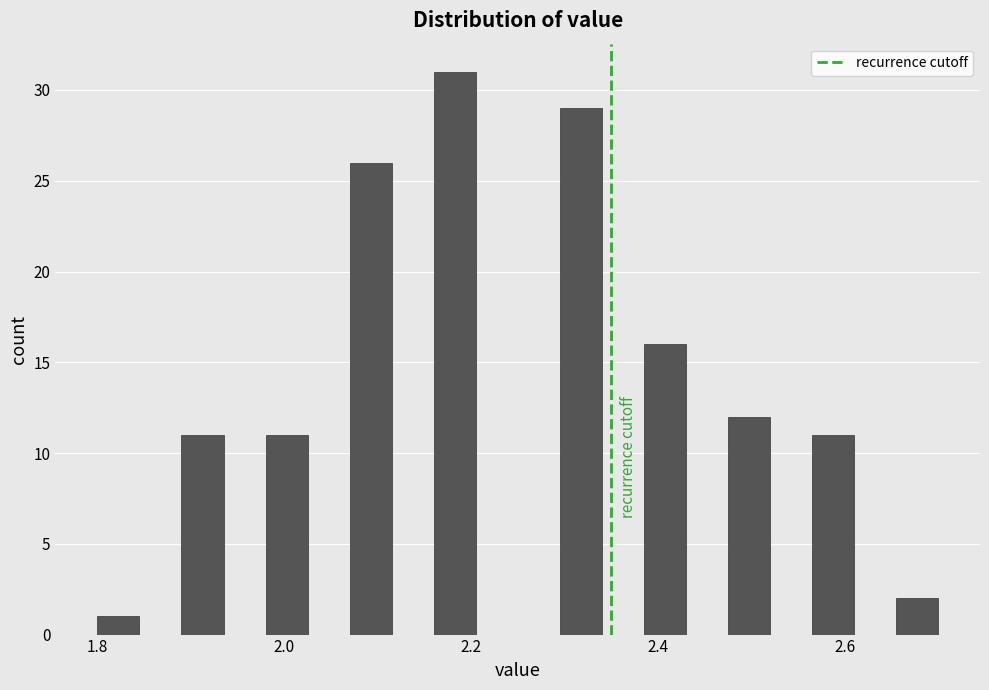

Read against the x-axis, roughly where is the centre of the tallest bar?

2.18